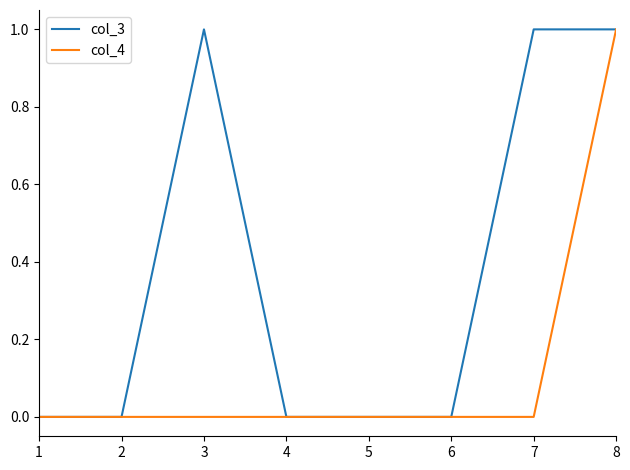

What is the sum of all col_4 values?

1